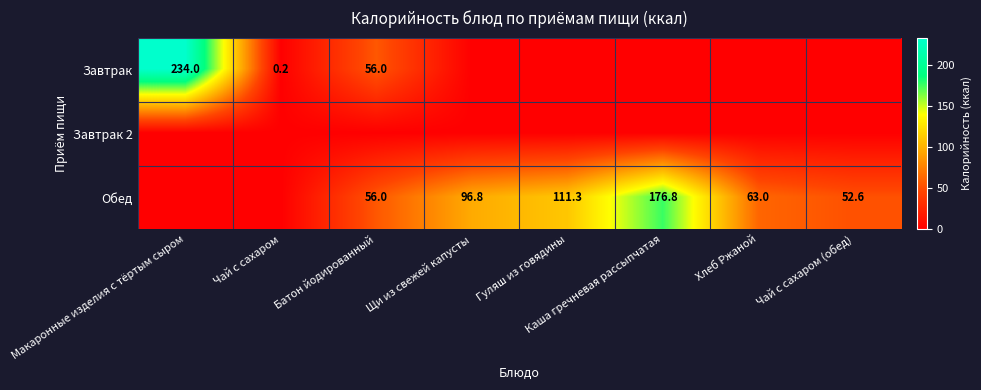

What is the greatest value displayed?

234.0